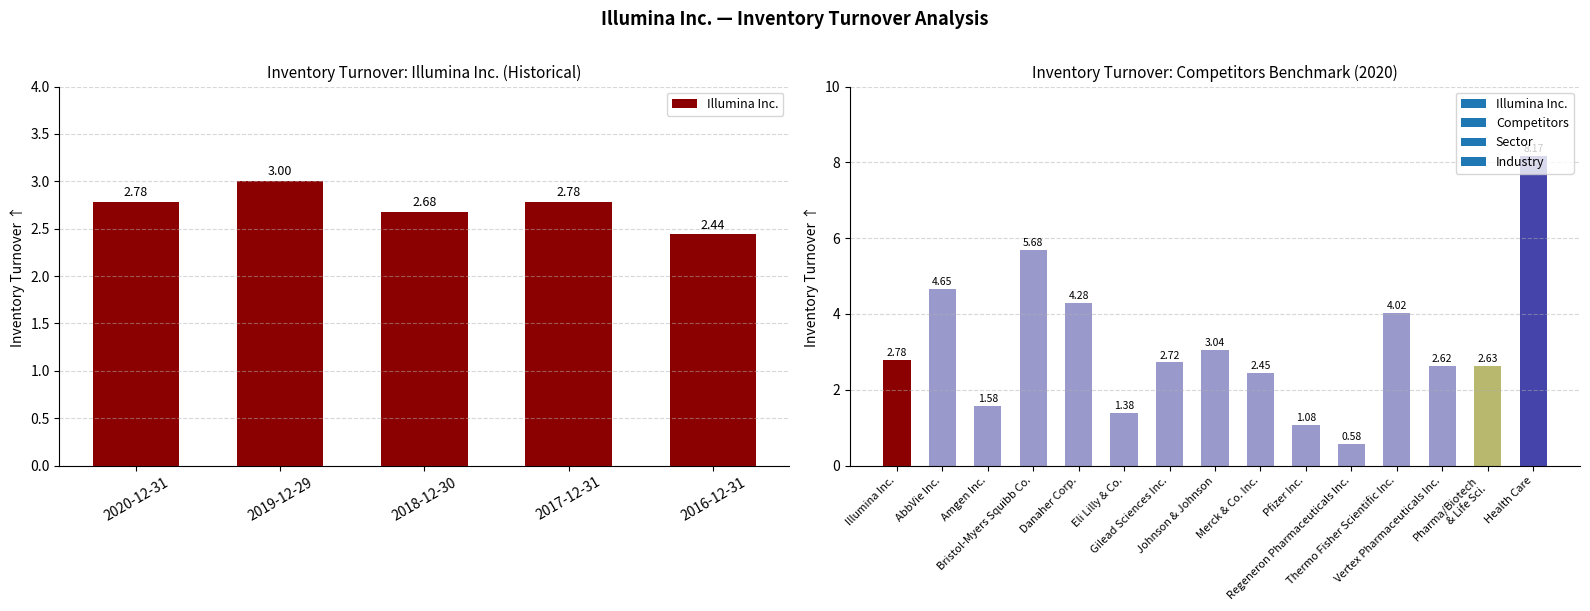

Read the value at 2017-12-31.

2.8